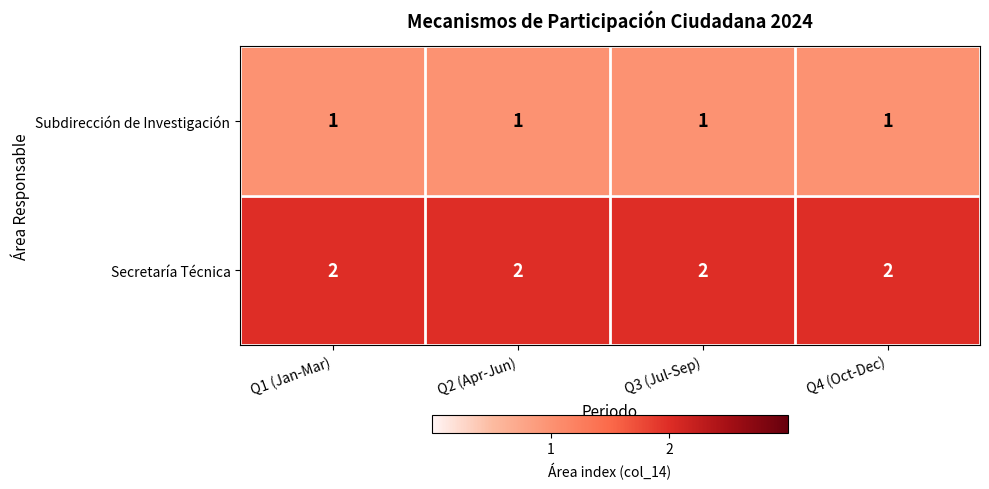

Which series has the largest total across all categories?

Secretaría Técnica